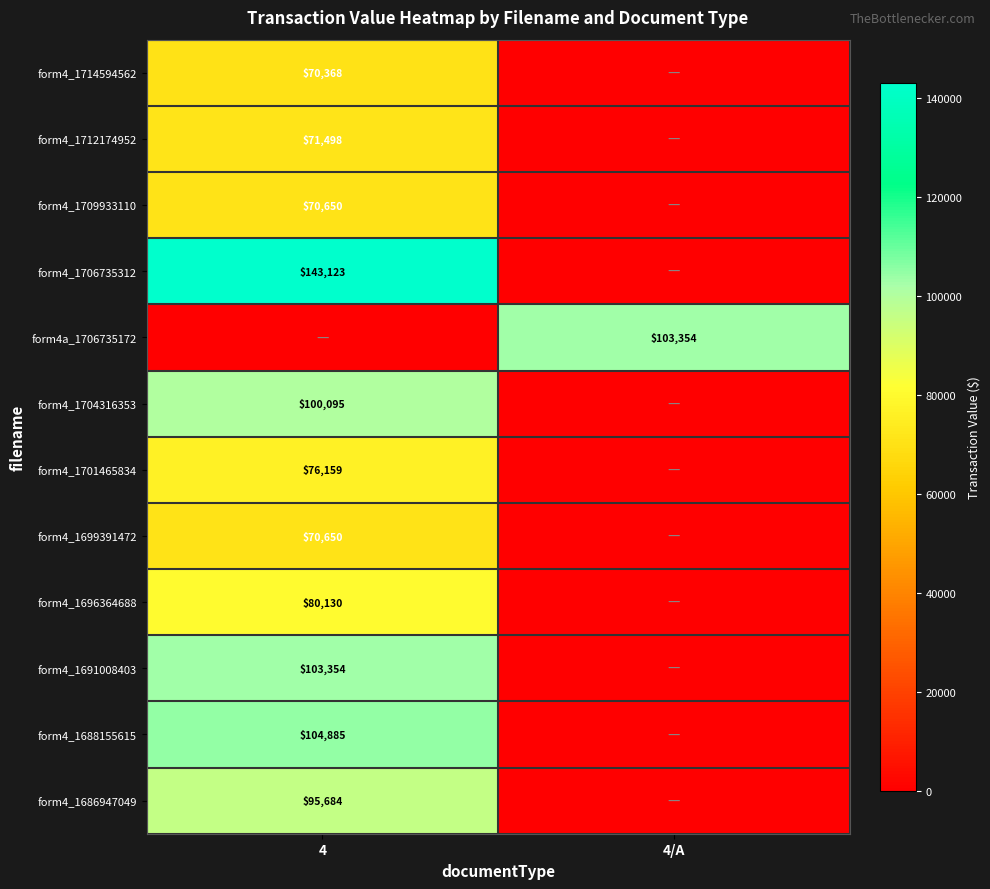

Is it true that form4_1688155615 equals 104885 at 4?

True